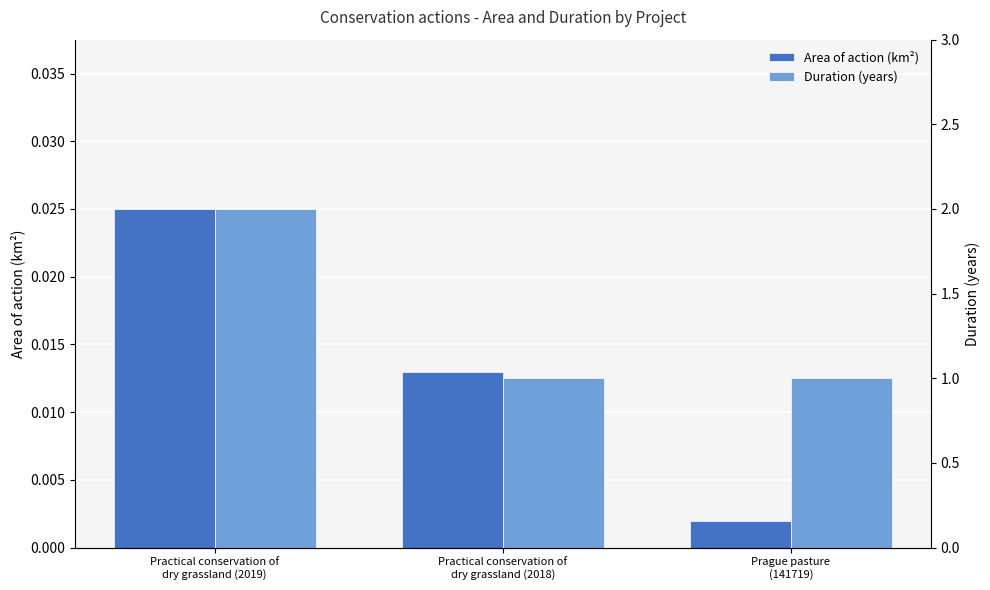

Between Prague pasture
(141719) and Practical conservation of
dry grassland (2019), which is larger?

Practical conservation of
dry grassland (2019)